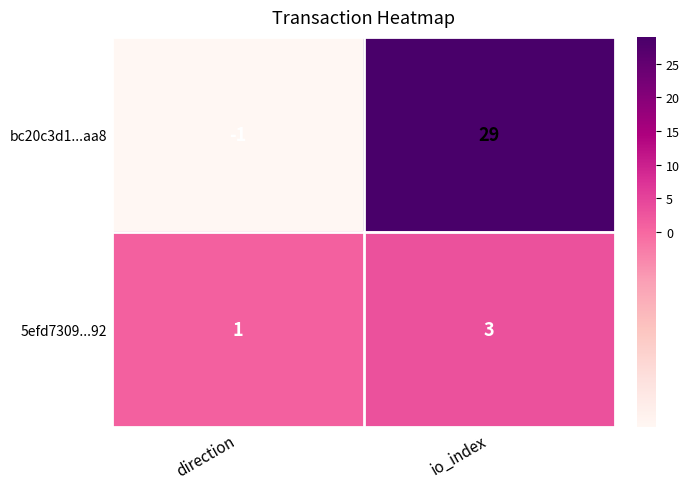

What is the sum of all 5efd7309...92 values?

4